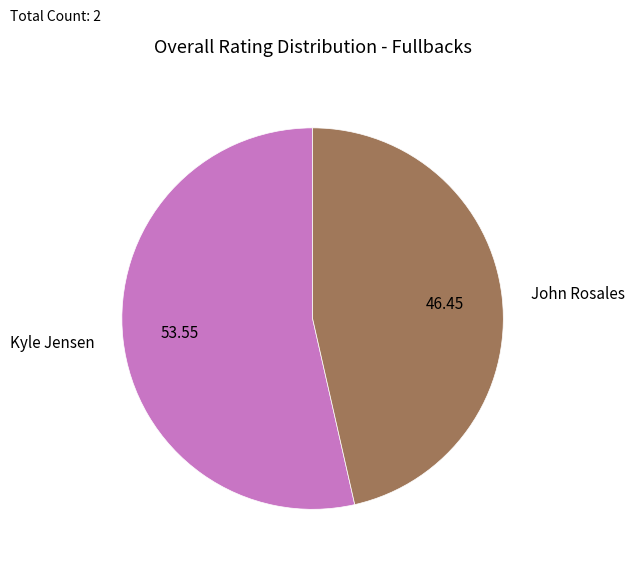

Is it true that John Rosales is 53% of the pie?

False